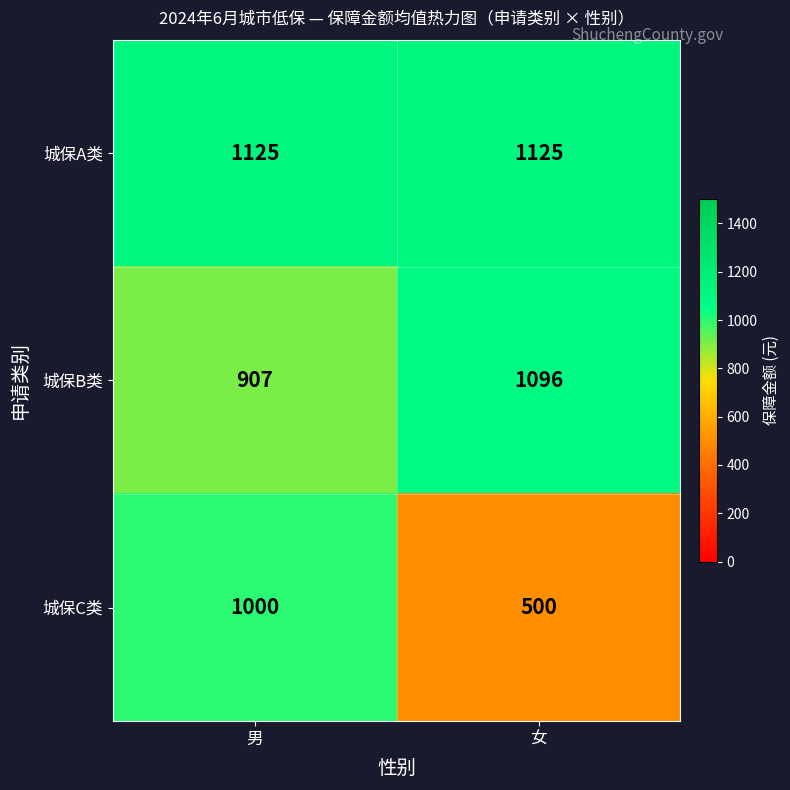

Which series changed the most between 男 and 女?

城保C类